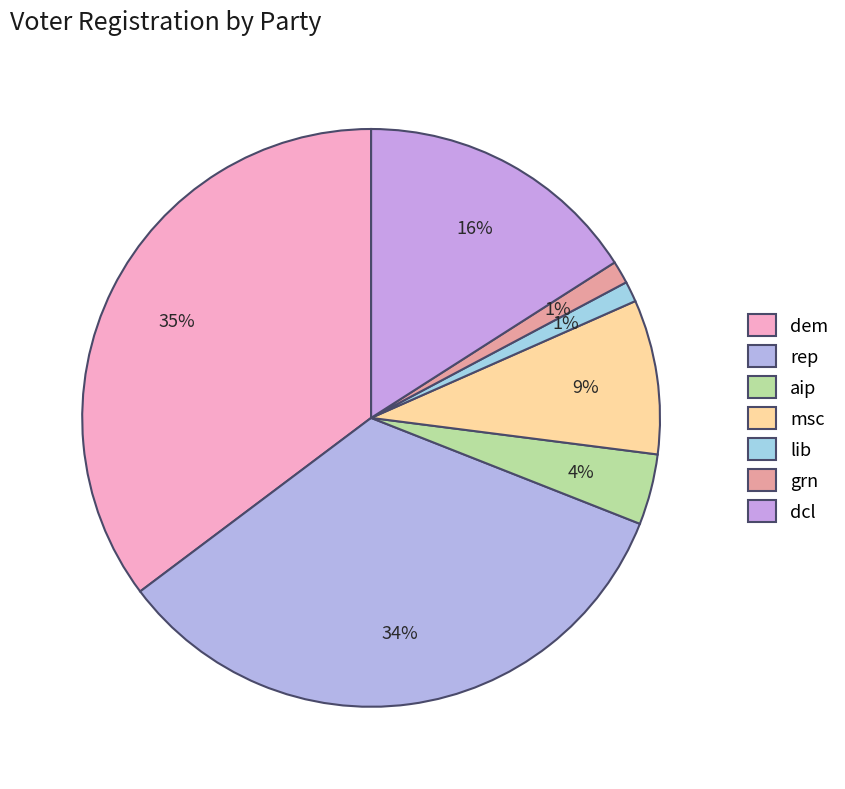

The dem slice represents 22% of the pie. True or false?

False